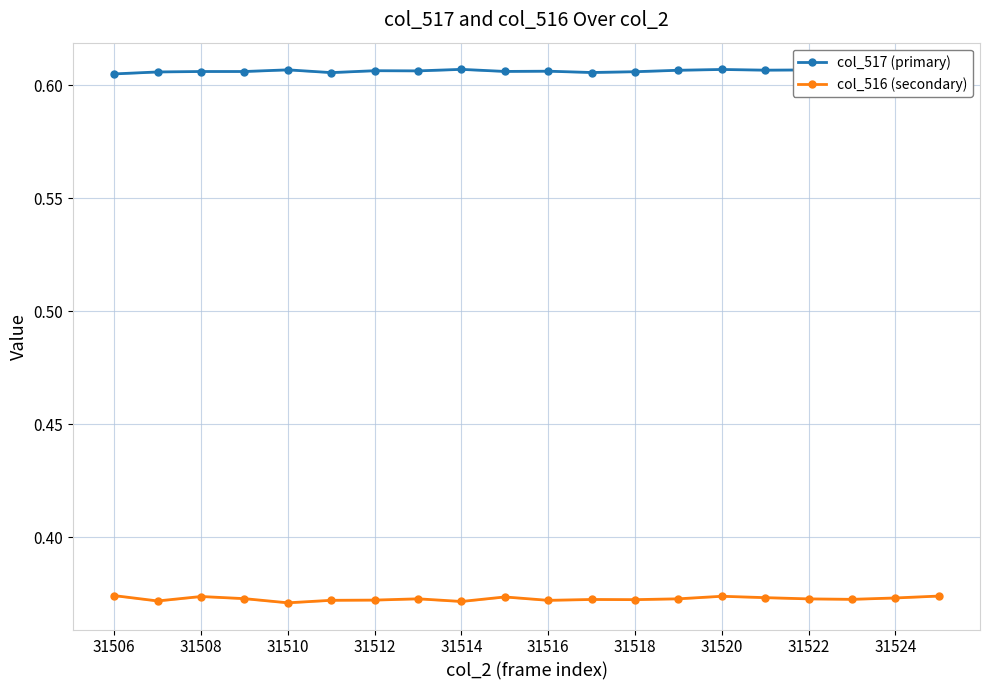

What is the maximum value shown in the chart?

0.6